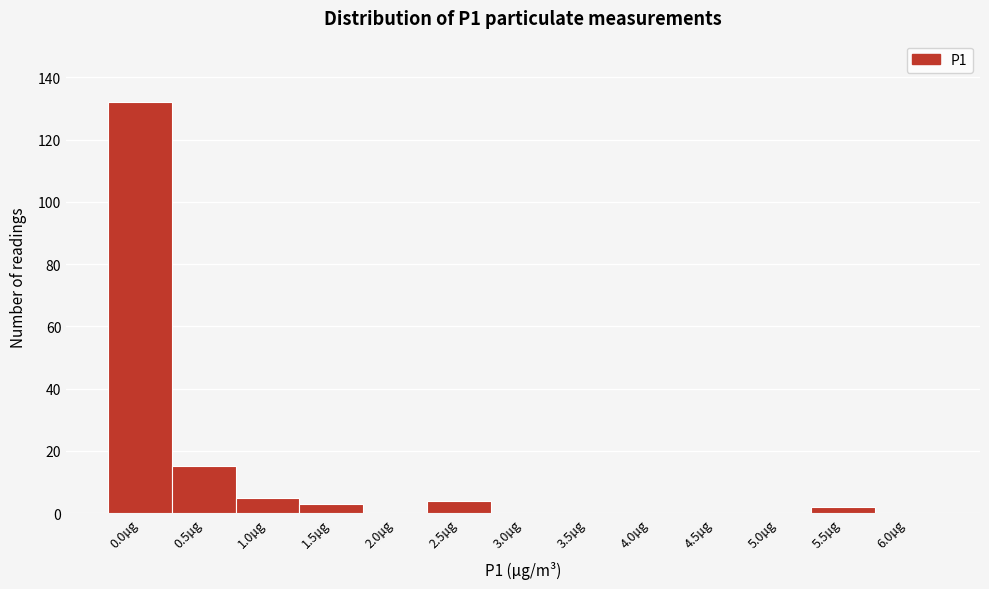

Reading left to right, what are all the values shown in this chart?

0.0µg=132	0.5µg=15	1.0µg=5	1.5µg=3	2.0µg=0	2.5µg=4	3.0µg=0	3.5µg=0	4.0µg=0	4.5µg=0	5.0µg=0	5.5µg=2	6.0µg=0